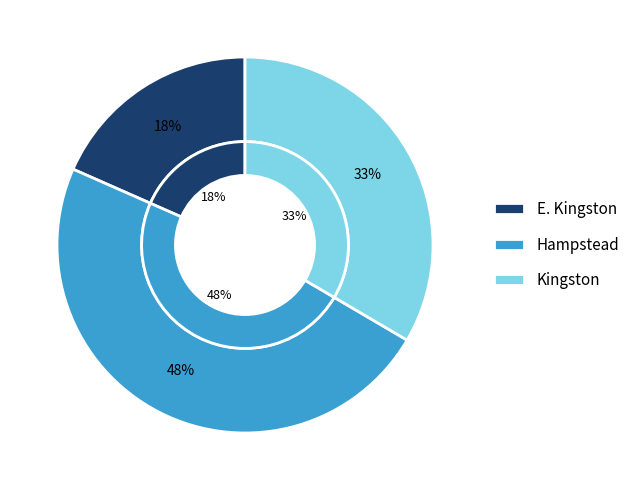

To the nearest percent, what portion does Hampstead represent?

48%